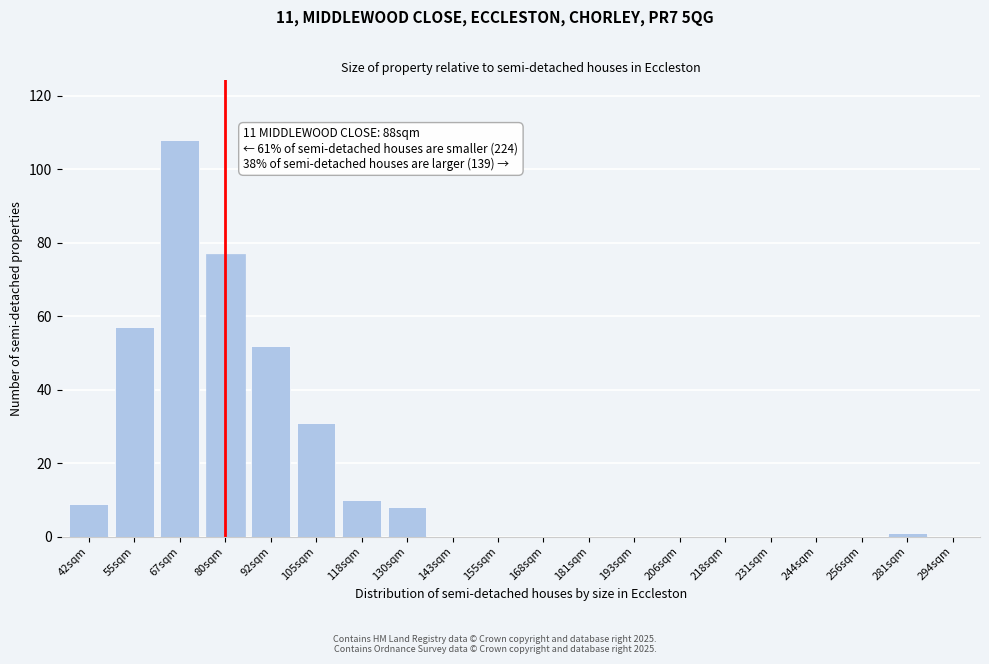

Reading left to right, what are all the values shown in this chart?

42sqm=9	55sqm=57	67sqm=108	80sqm=77	92sqm=52	105sqm=31	118sqm=10	130sqm=8	143sqm=0	155sqm=0	168sqm=0	181sqm=0	193sqm=0	206sqm=0	218sqm=0	231sqm=0	244sqm=0	256sqm=0	281sqm=1	294sqm=0